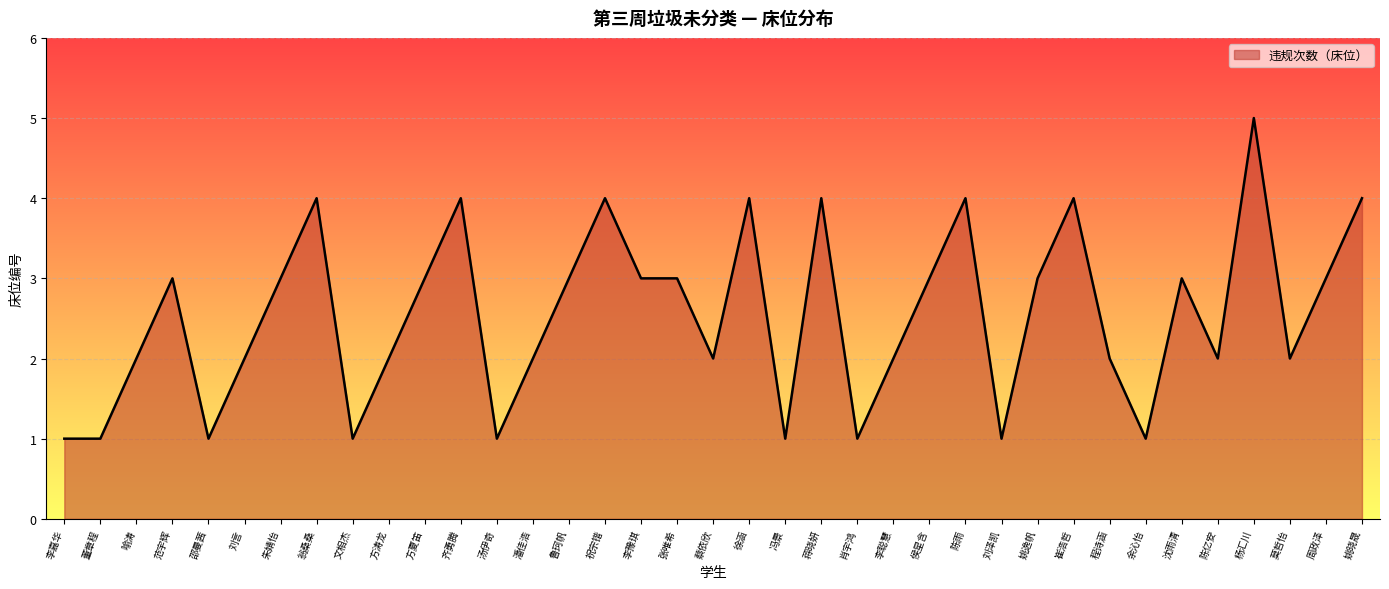

True or false: there are more than 0 points higher than both neighbors.

True